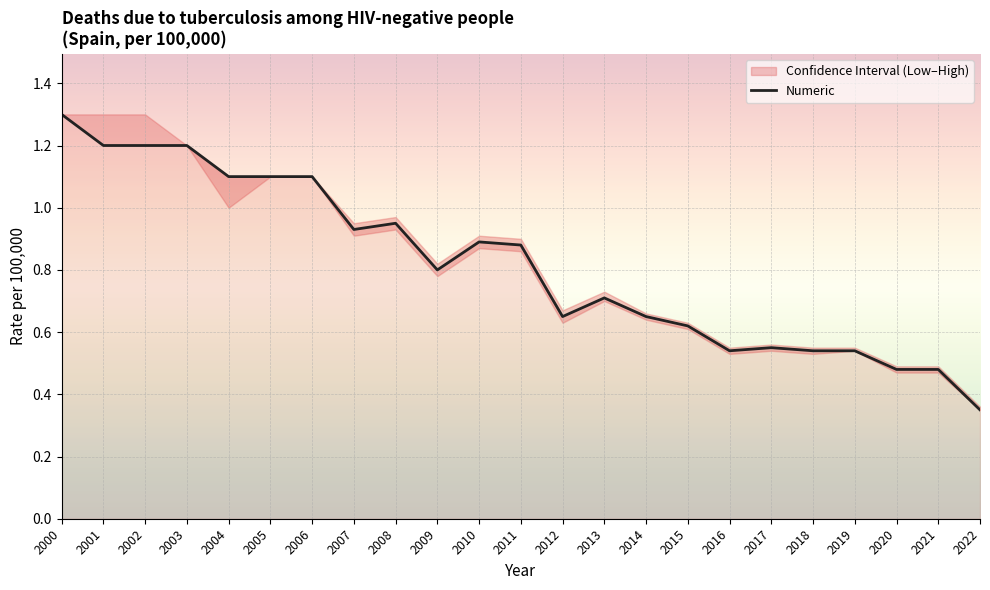

Reading left to right, list all the values displayed in this chart.

1.3	1.2	1.2	1.2	1.1	1.1	1.1	0.9	0.9	0.8	0.9	0.9	0.7	0.7	0.7	0.6	0.5	0.6	0.5	0.5	0.5	0.5	0.3